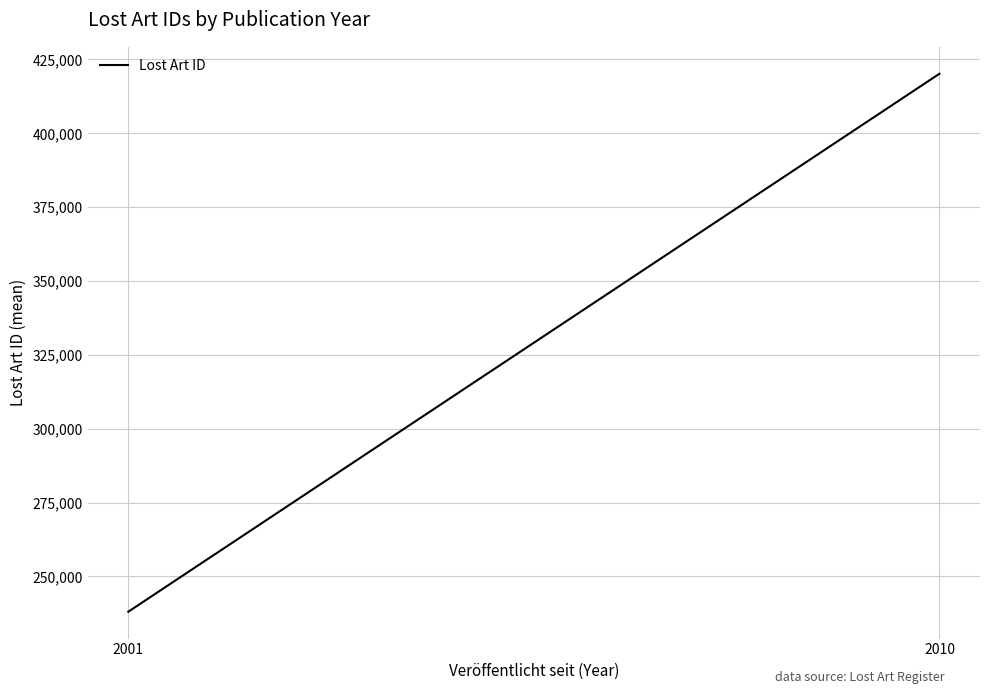

Which label corresponds to the largest value in the chart?

2010